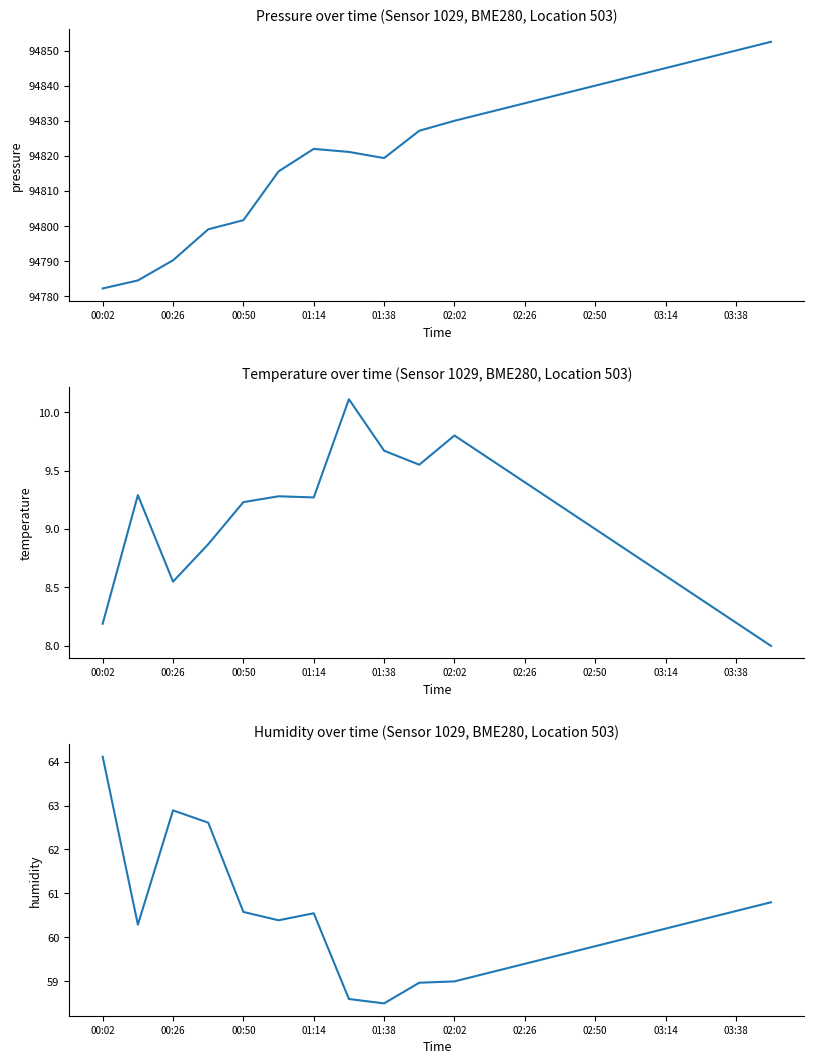

What is the value of the pressure point at the 17th from the left?

94845.0